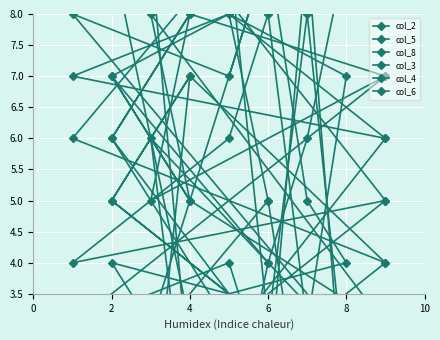

At how many categories does at least one series exceed 8?

9